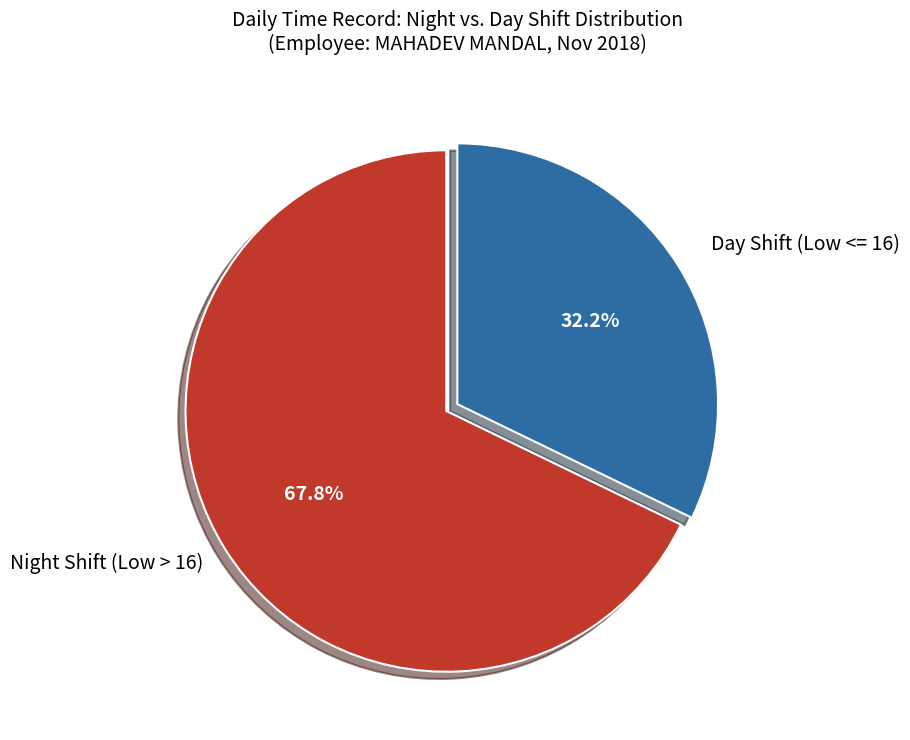

Which category has the smallest portion of the pie?

Day Shift (Low <= 16)